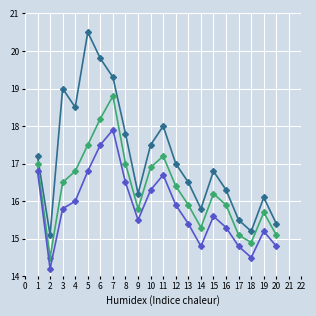

What is the difference between the highest and lowest values at 17?

0.7